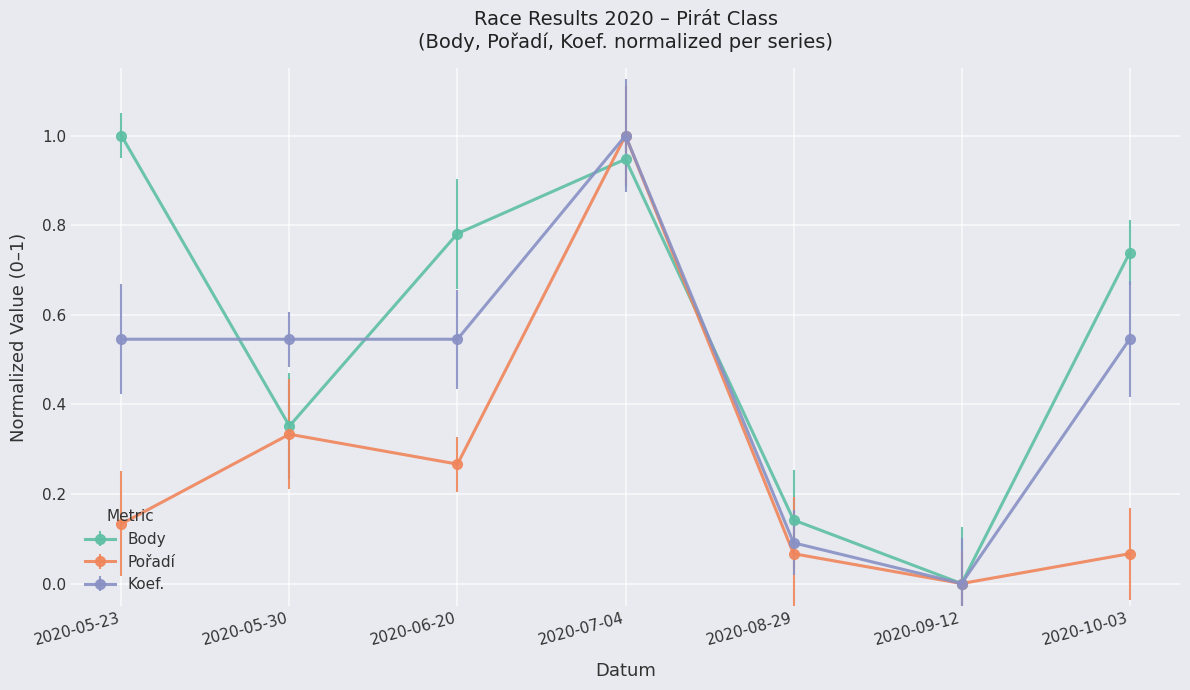

At which category does the chart reach its minimum across all series?

2020-09-12